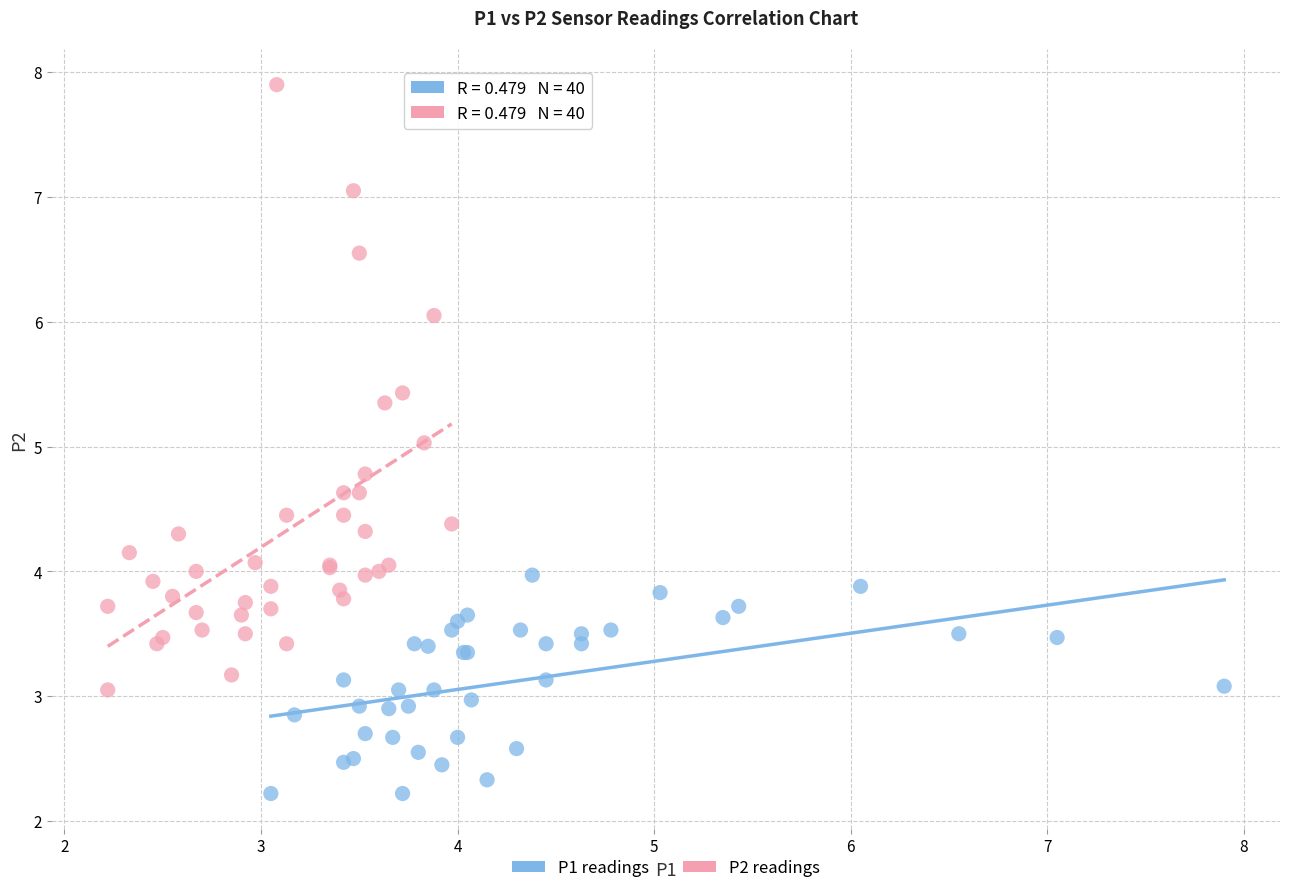

Which series reaches the minimum Y coordinate?

P1 readings